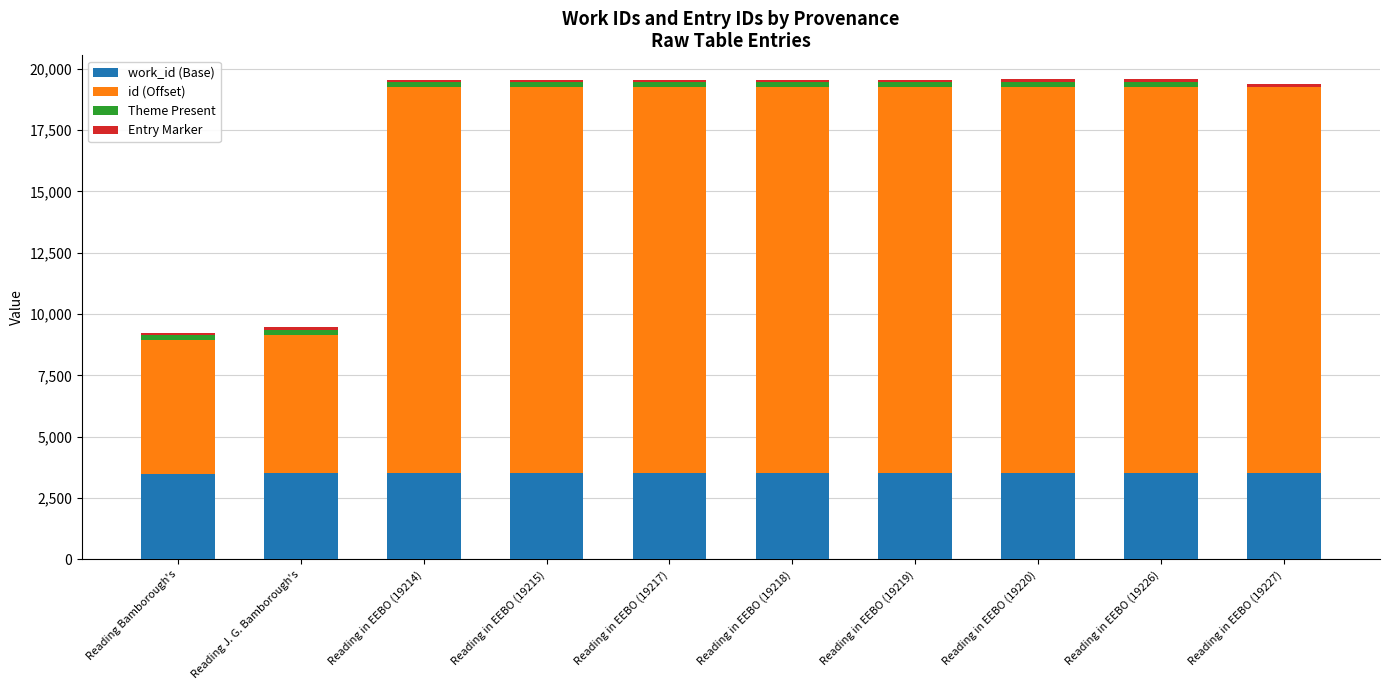

The work_id (Base) series shows 3535 at Reading J. G. Bamborough's. True or false?

True